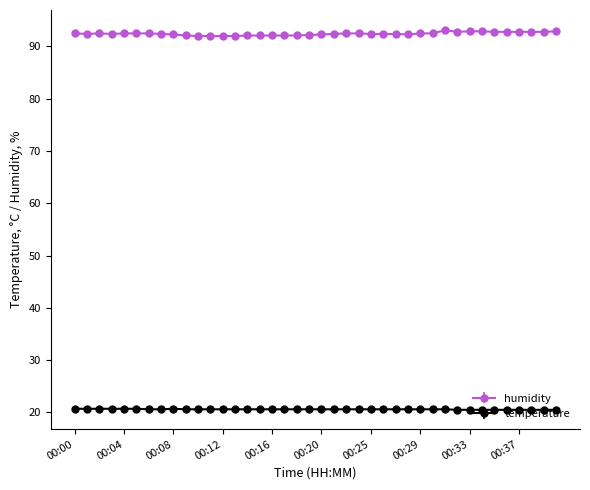

What is the minimum value for temperature?

20.5